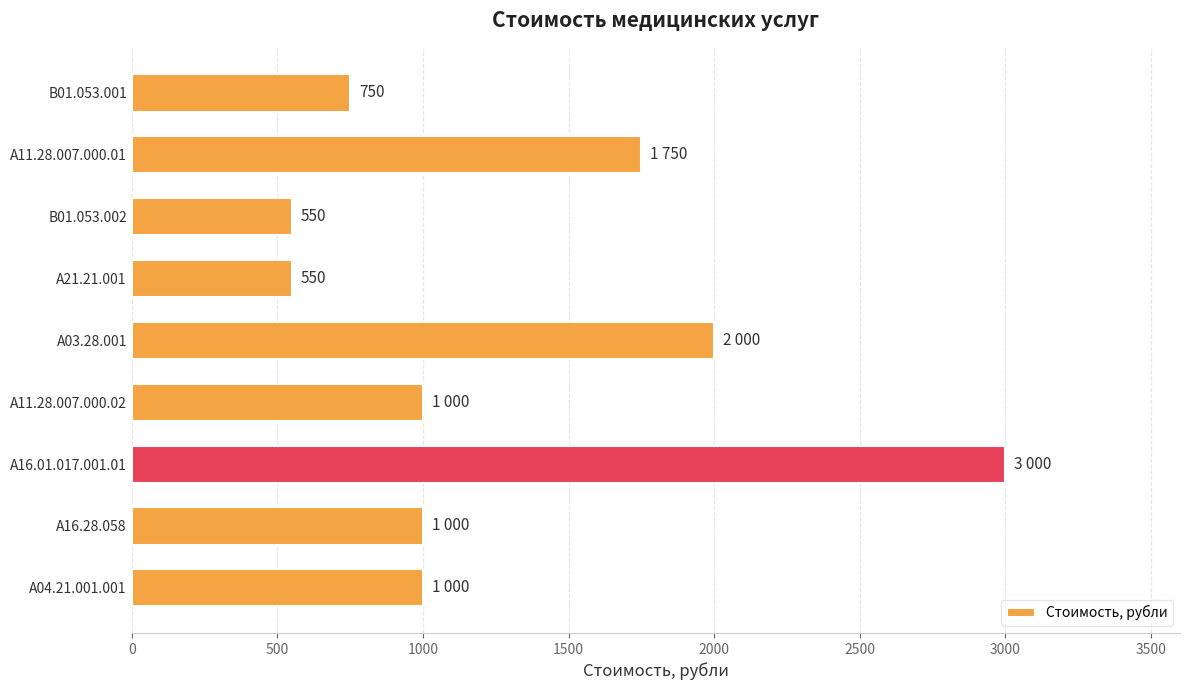

What is the sum of all values?

11600